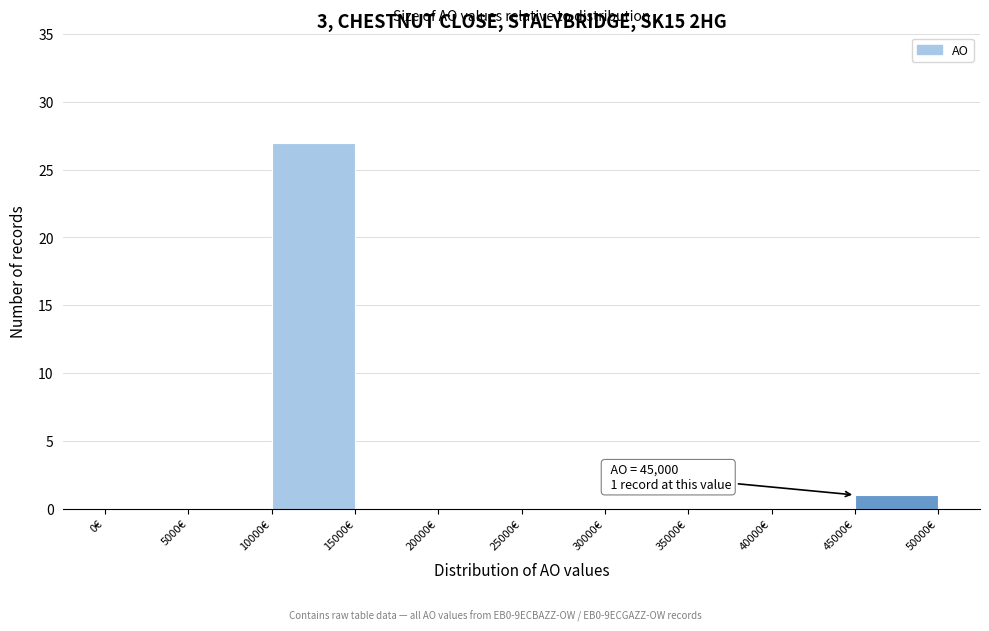

Over which range of the x-axis is the bar tallest?

10000 to 15000